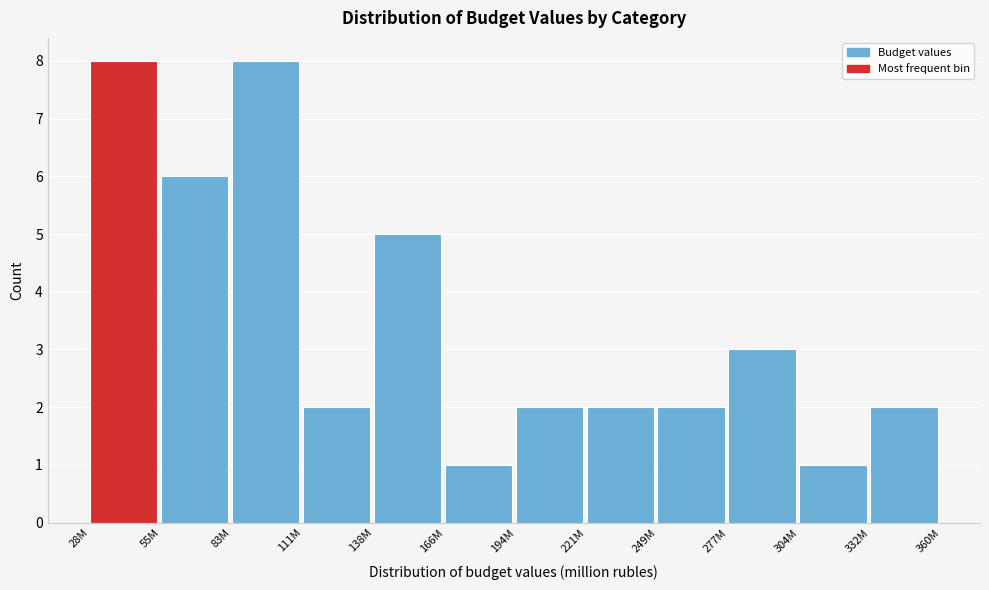

Reading left to right, what are all the values shown in this chart?

28M=8	55M=6	83M=8	111M=2	138M=5	166M=1	194M=2	221M=2	249M=2	277M=3	304M=1	332M=2